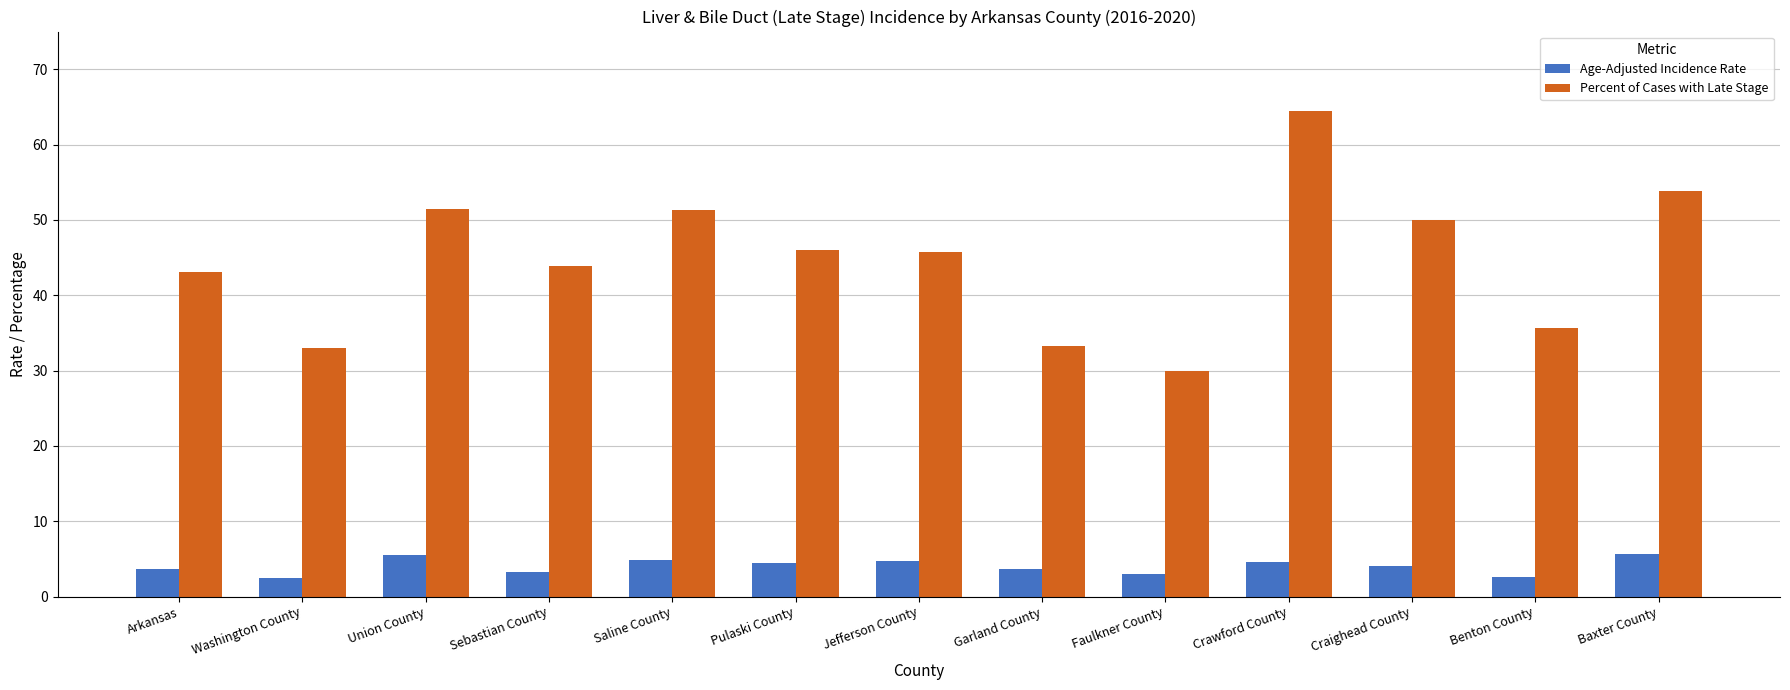

What is the sum of the Age-Adjusted Incidence Rate values at Saline County and Sebastian County?

8.1